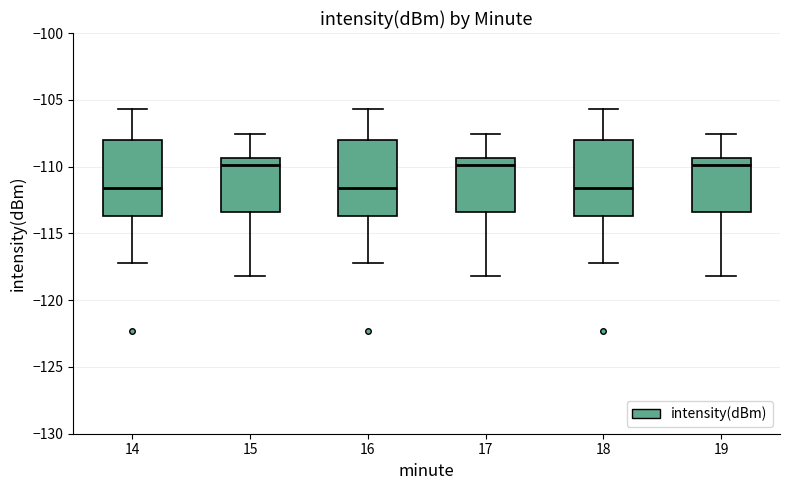

Reading left to right, read every box against the y-axis: the position of its median line, the range the box covers, and the ends of its whiskers. The values are not printed on the chart, so give them approximately, as read against the axis.

14: median -111.5, box -113.5 to -108.0, whiskers -117.0 to -105.5
15: median -110.0, box -113.5 to -109.5, whiskers -118.0 to -107.5
16: median -111.5, box -113.5 to -108.0, whiskers -117.0 to -105.5
17: median -110.0, box -113.5 to -109.5, whiskers -118.0 to -107.5
18: median -111.5, box -113.5 to -108.0, whiskers -117.0 to -105.5
19: median -110.0, box -113.5 to -109.5, whiskers -118.0 to -107.5